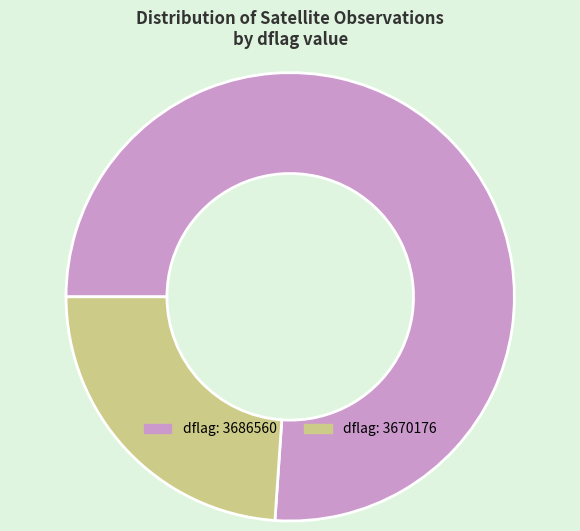

Is there a majority slice in this chart?

Yes